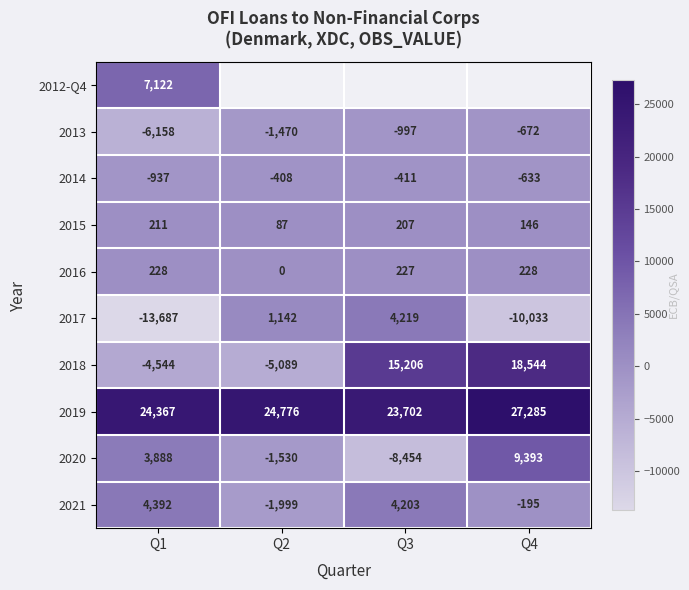

At Q1, list the series in order from smallest to largest.

2017, 2013, 2018, 2014, 2015, 2016, 2020, 2021, 2012-Q4, 2019